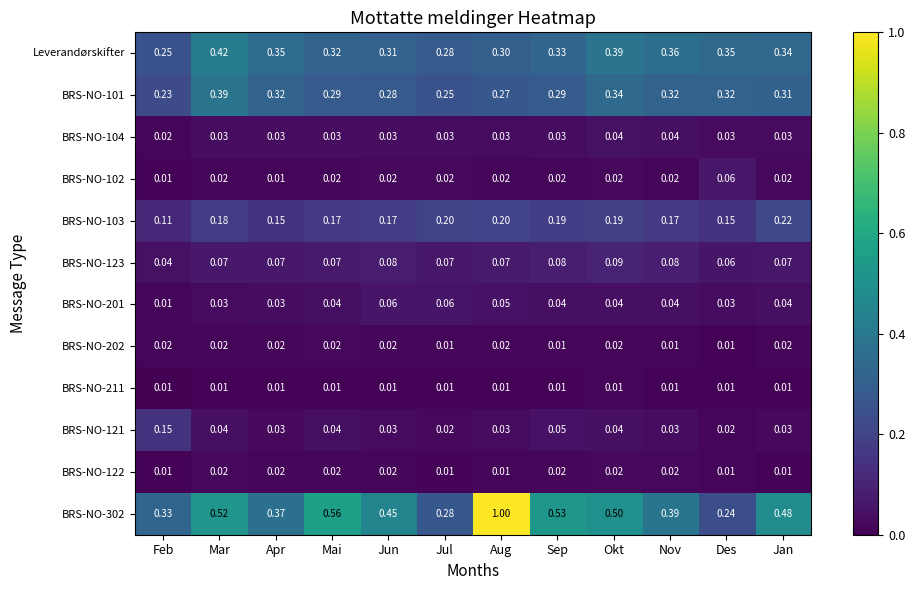

Is the value of BRS-NO-201 at Jul greater than the value of BRS-NO-302 at Jul?

No